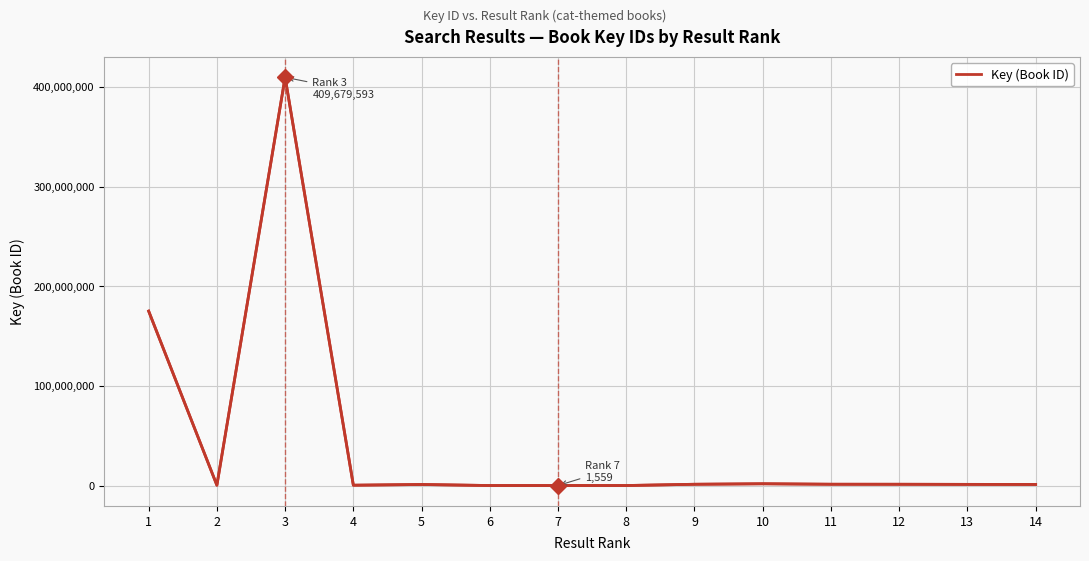

Approximately how many times larger is the value at 9 compared to 5?

1.2